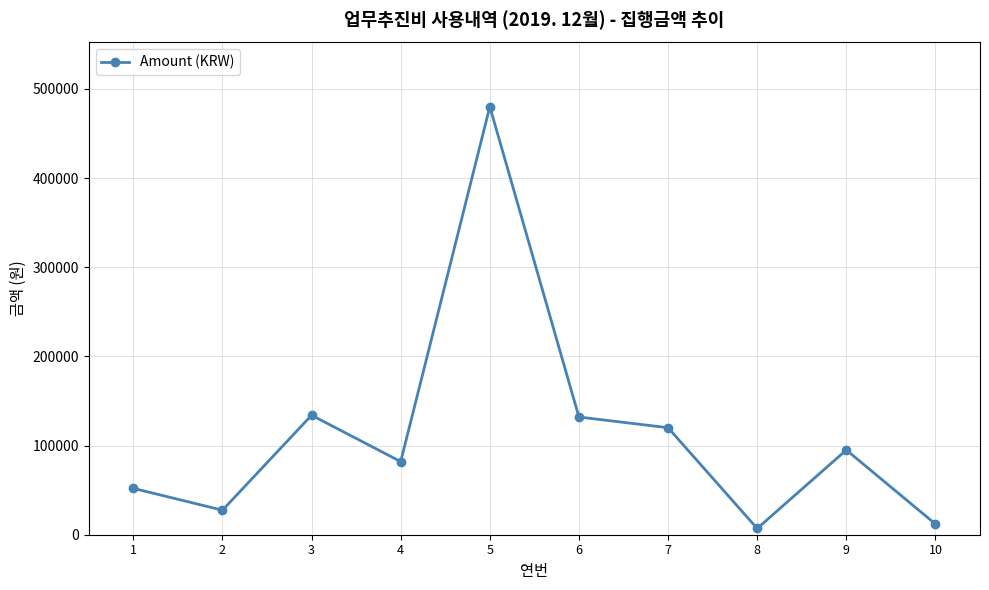

At which category does the chart reach its minimum across all series?

8